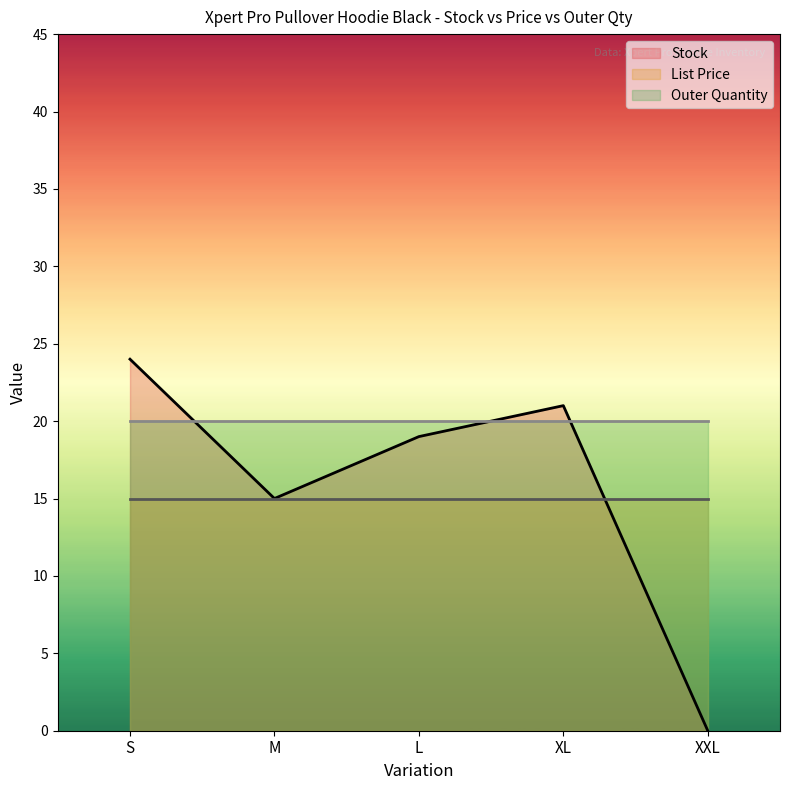

Reading right to left, transcribe all the data shown in this chart.

Stock: XXL=0.0	XL=21.0	L=19.0	M=15.0	S=24.0
List Price: XXL=14.9	XL=14.9	L=14.9	M=14.9	S=14.9
Outer Quantity: XXL=20.0	XL=20.0	L=20.0	M=20.0	S=20.0